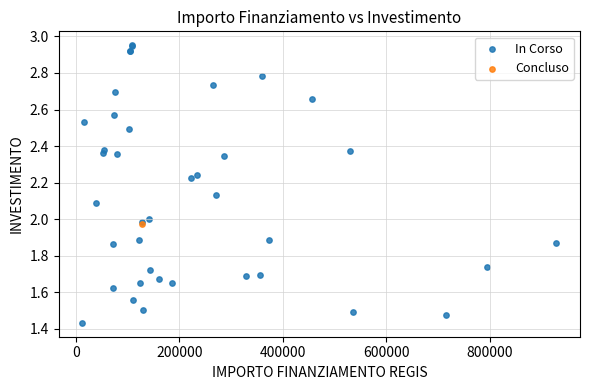

What are all the series names shown in the legend?

In Corso, Concluso